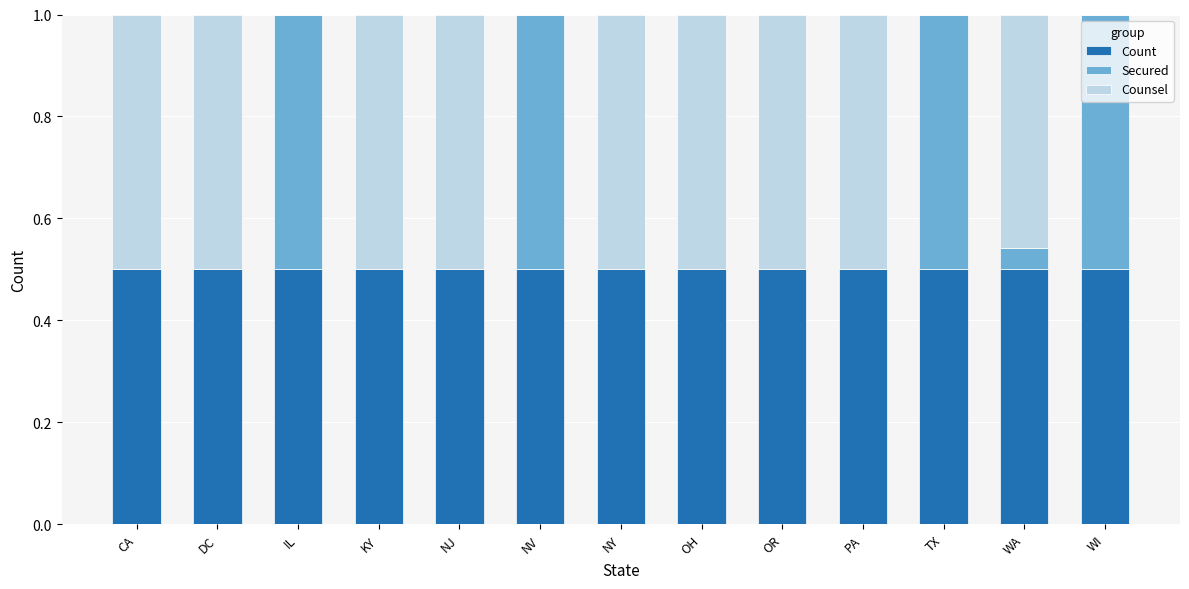

How many data points does each series have?

13